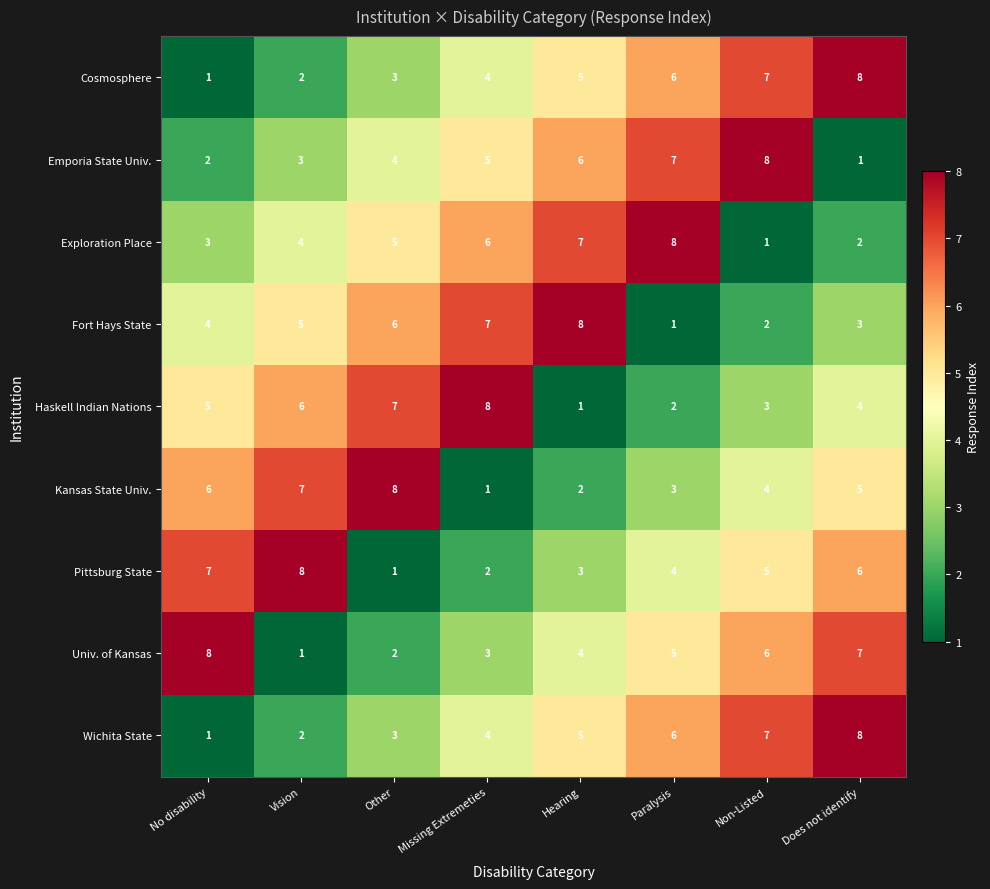

Is it true that Univ. of Kansas equals 6 at Hearing?

False